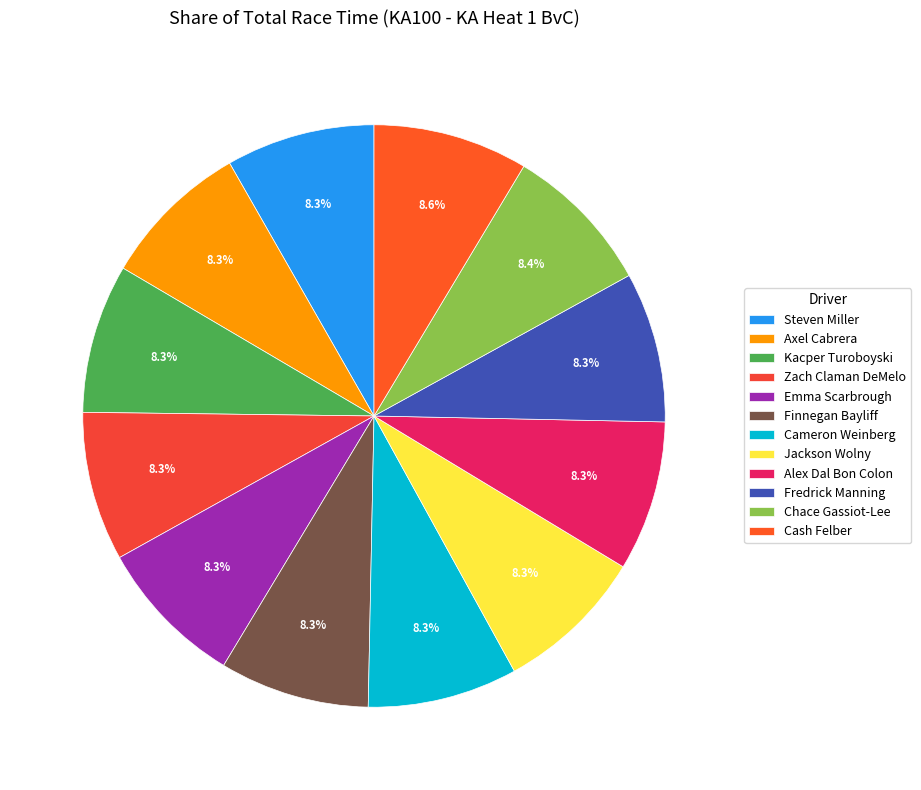

How many segments does this pie chart have?

12